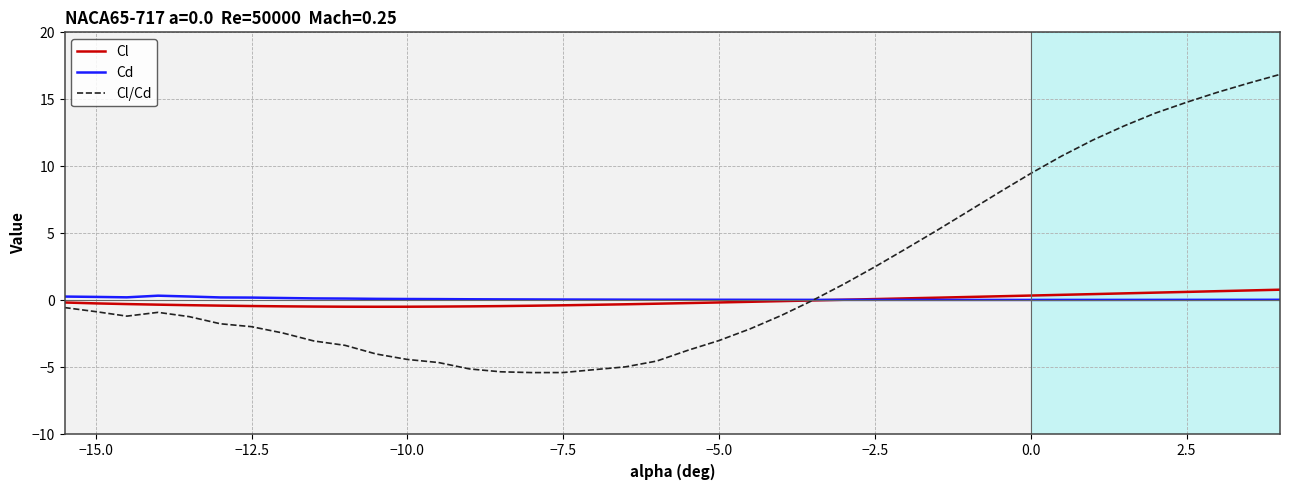

Which series has the widest spread of values?

Cl/Cd